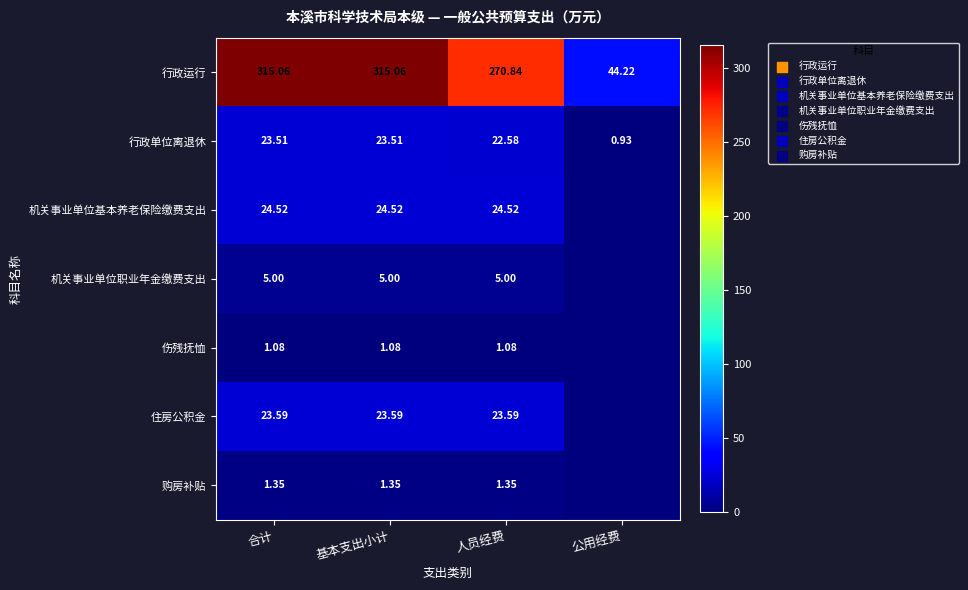

How many data points in 行政单位离退休 are above 23?

2